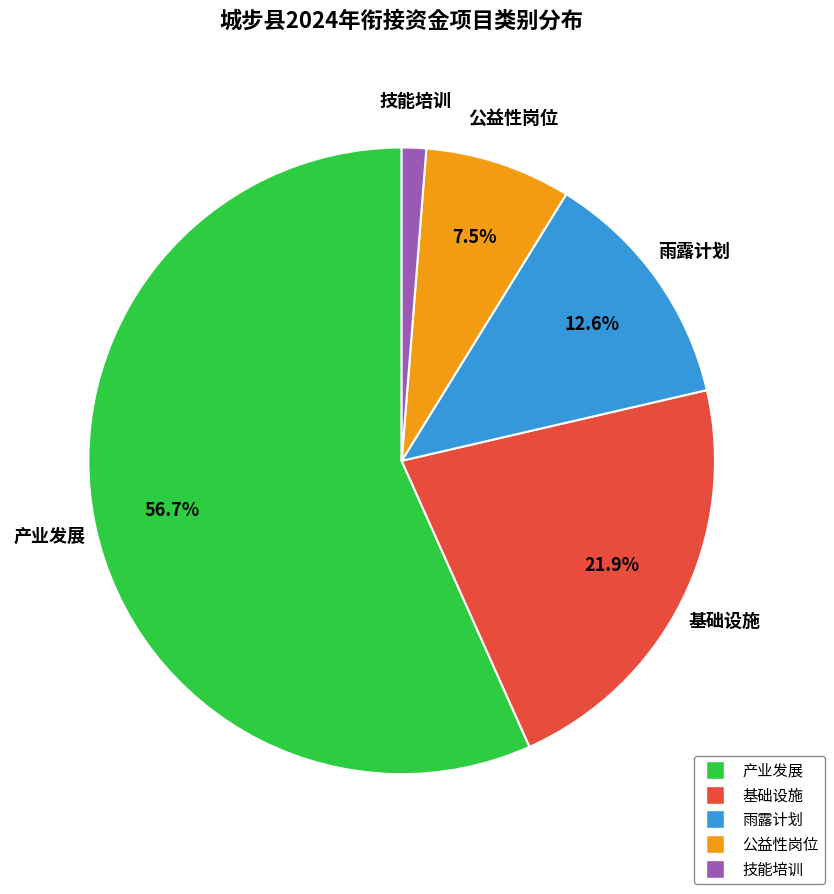

To the nearest percent, what is the combined percentage of 技能培训 and 基础设施?

23%